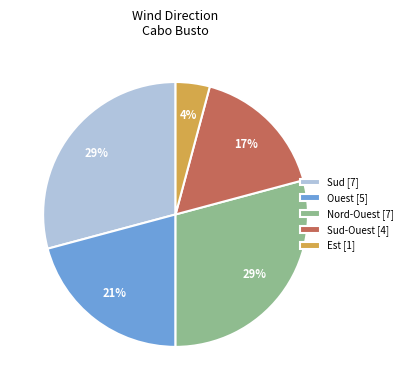

True or false: Ouest [5] accounts for 12% of the total.

False